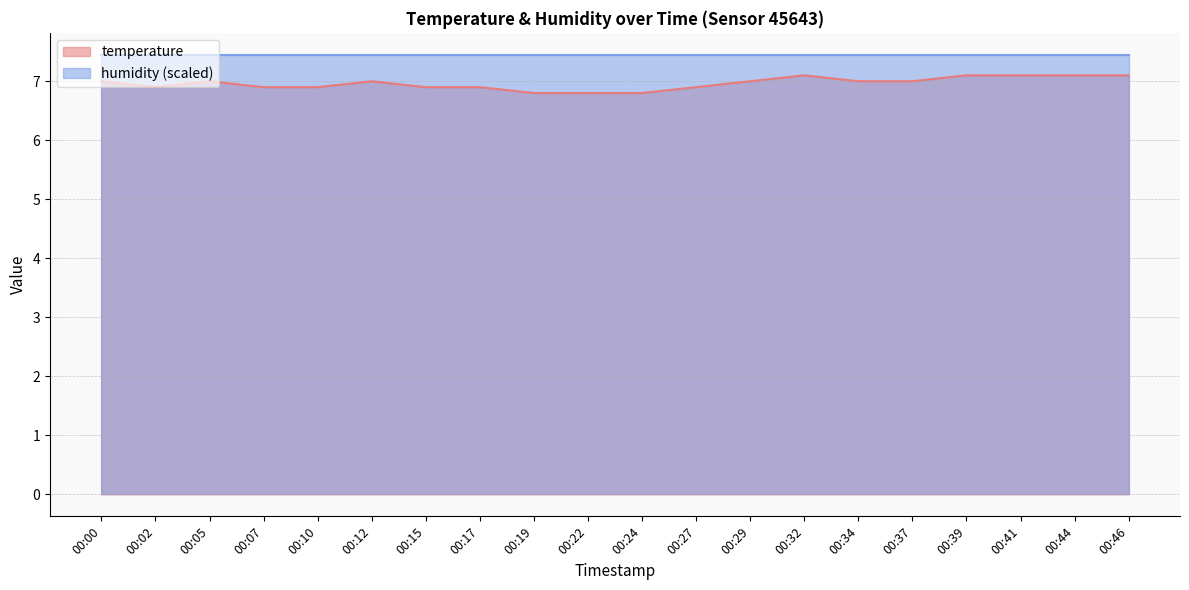

Between 00:37 and 00:32, which is larger?

00:32